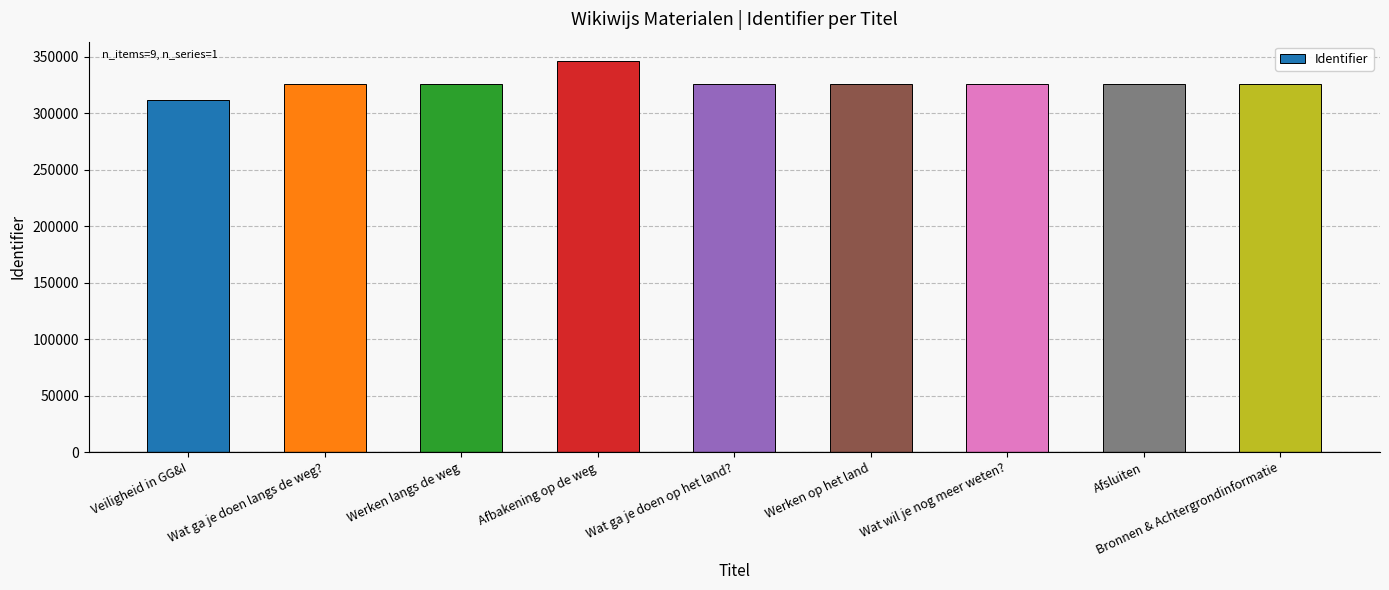

What is the smallest value displayed?

312068